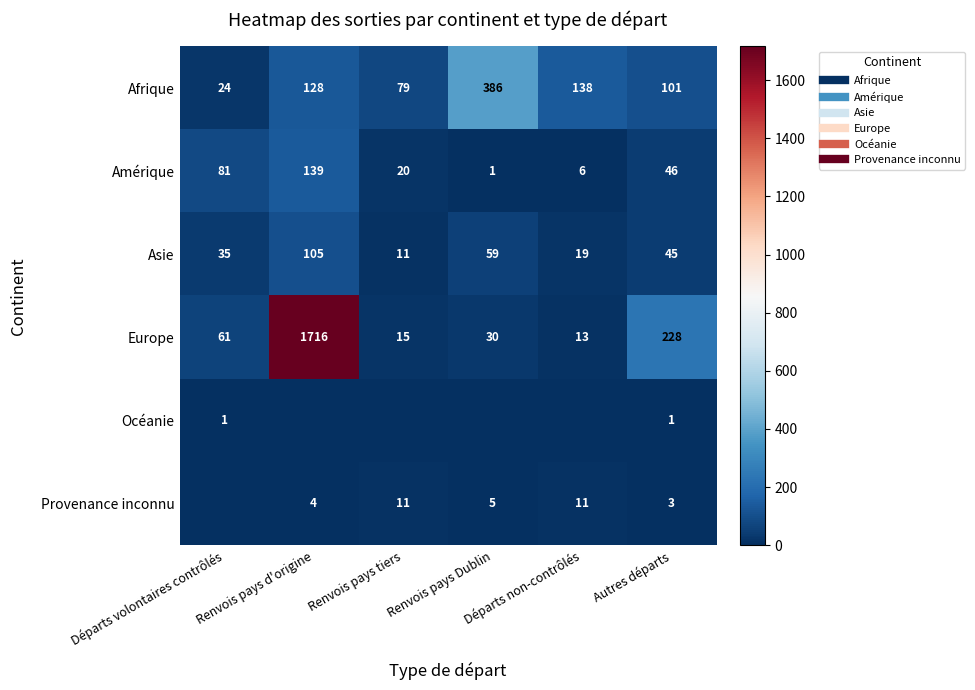

What is the difference between the maximum and minimum values in the Afrique series?

362